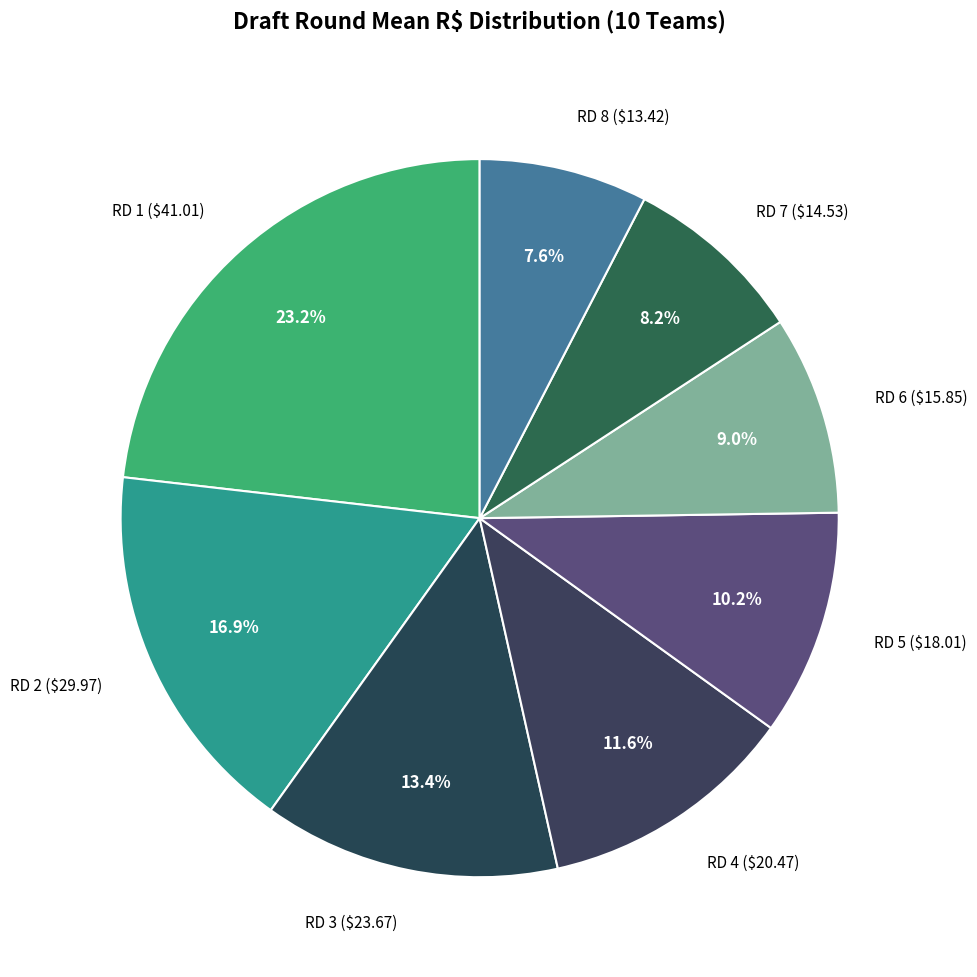

Do RD 4 and RD 1 together represent more than half of the pie?

No